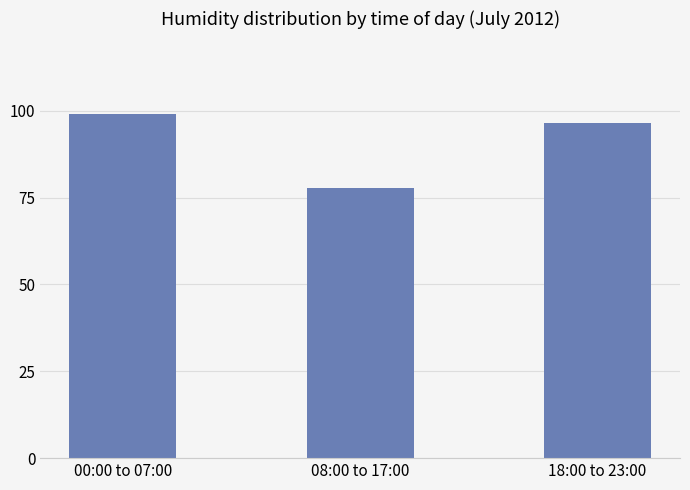

At which label is the value closest to 88?

18:00 to 23:00